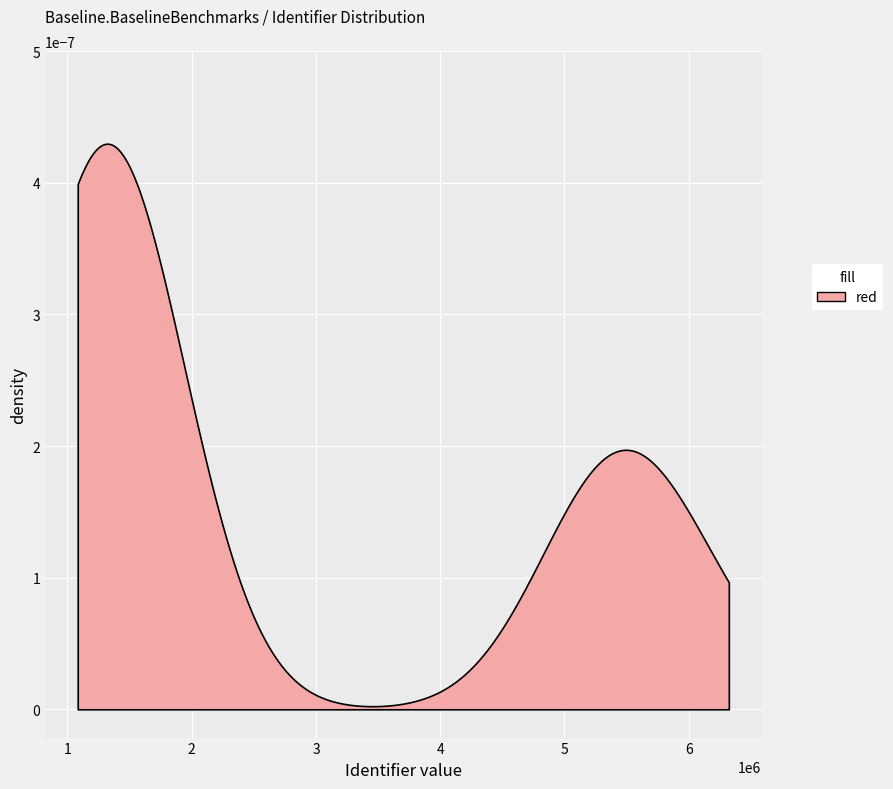

Is it true that the value at 1321069 is 414594?

False